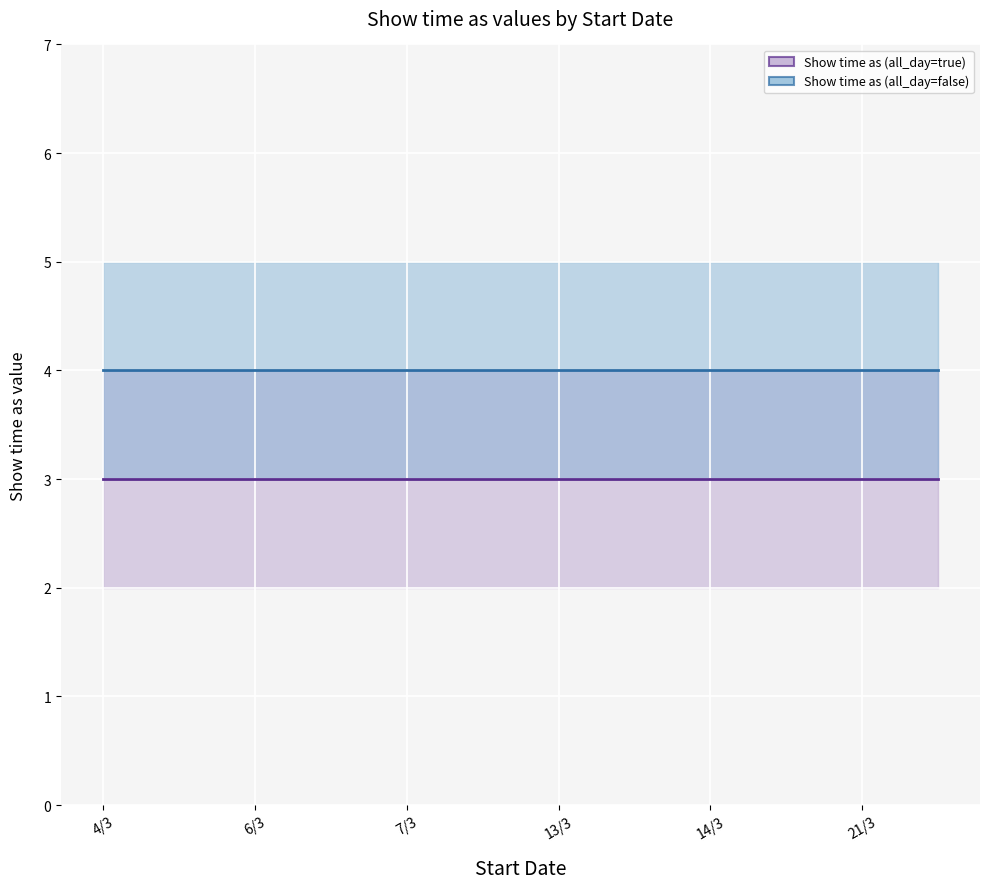

True or false: Show time as (all_day=true) and Show time as (all_day=false) intersect in this chart.

False